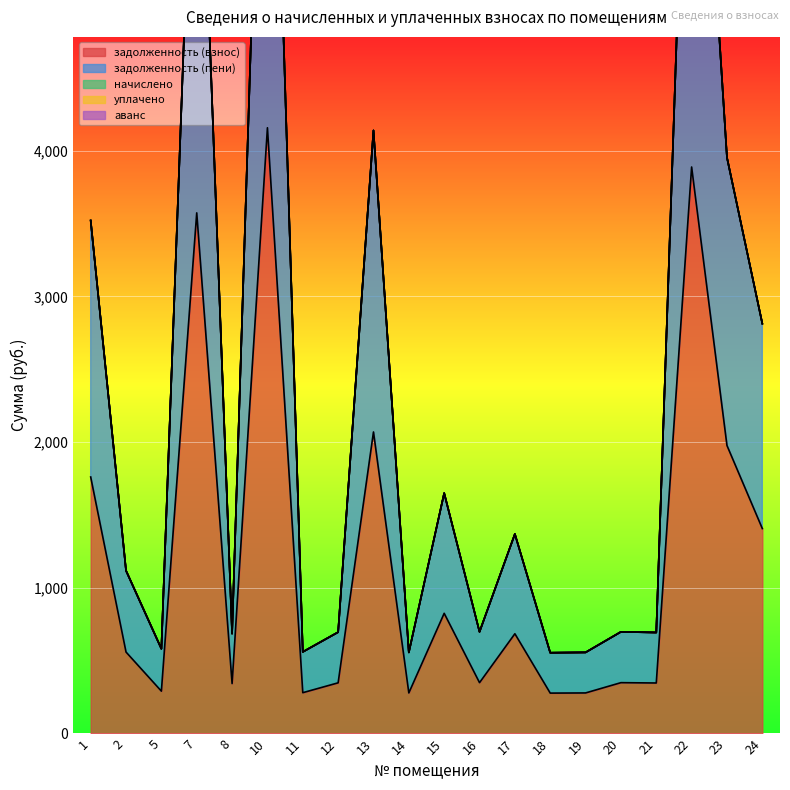

Which series has the largest total across all categories?

задолженность (взнос)